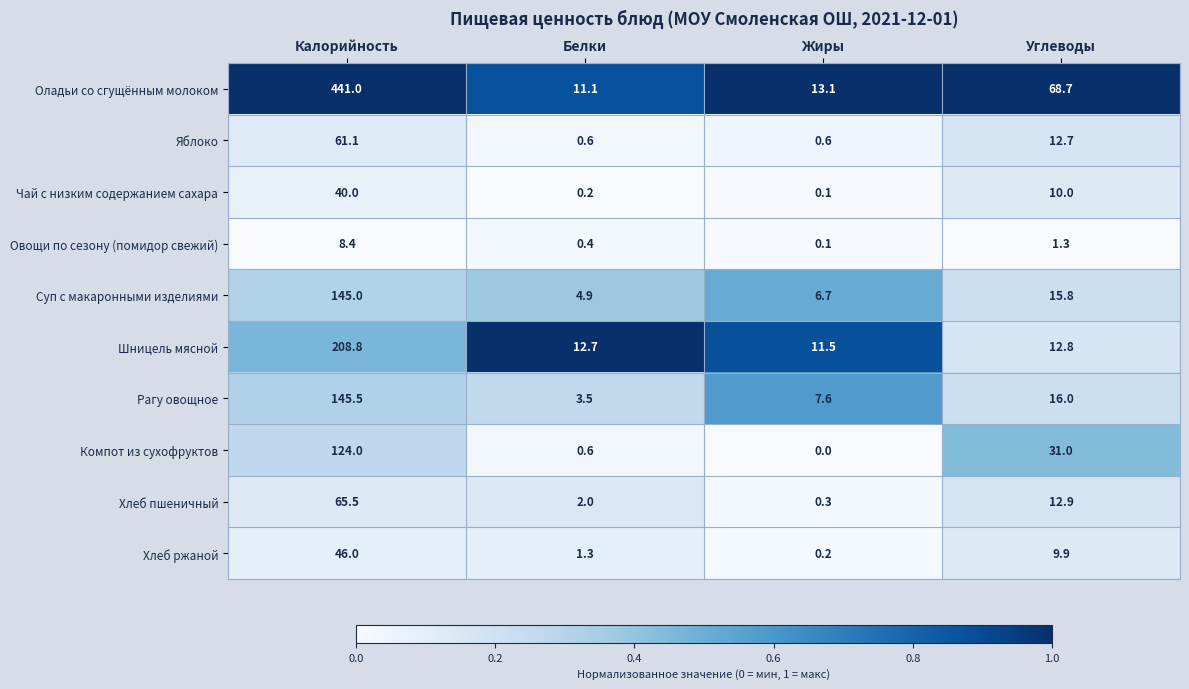

List the series in order of their peak value, lowest first.

Овощи по сезону (помидор свежий), Чай с низким содержанием сахара, Хлеб ржаной, Яблоко, Хлеб пшеничный, Компот из сухофруктов, Суп с макаронными изделиями, Рагу овощное, Шницель мясной, Оладьи со сгущённым молоком